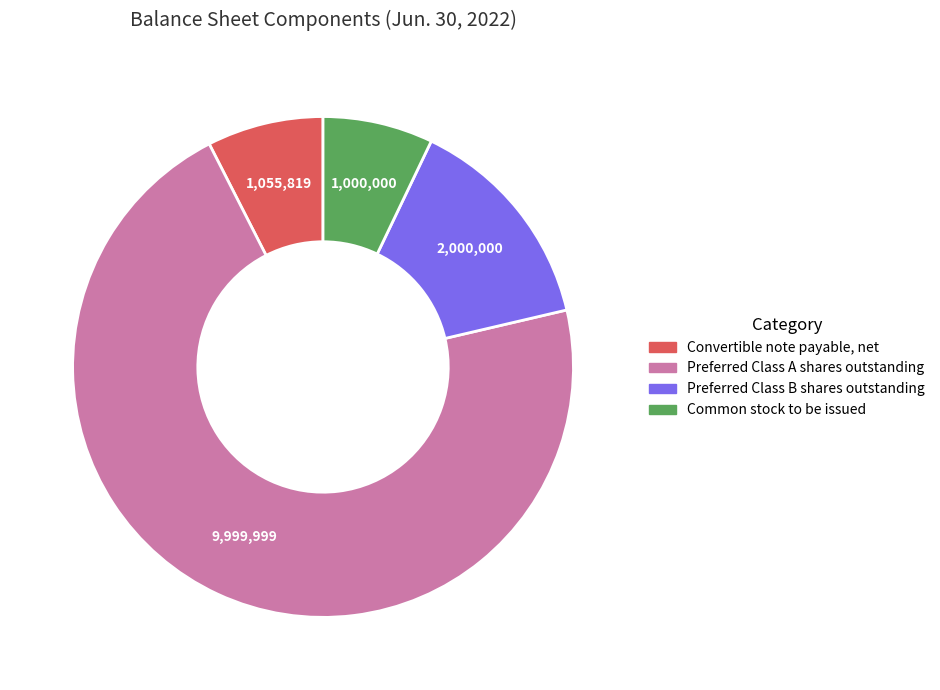

Approximately how many times larger is the value at Common stock to be issued compared to Convertible note payable, net?

0.9